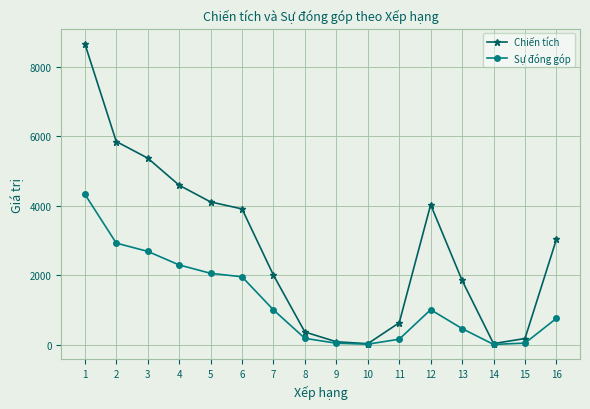

Does the chart have visible grid lines?

Yes